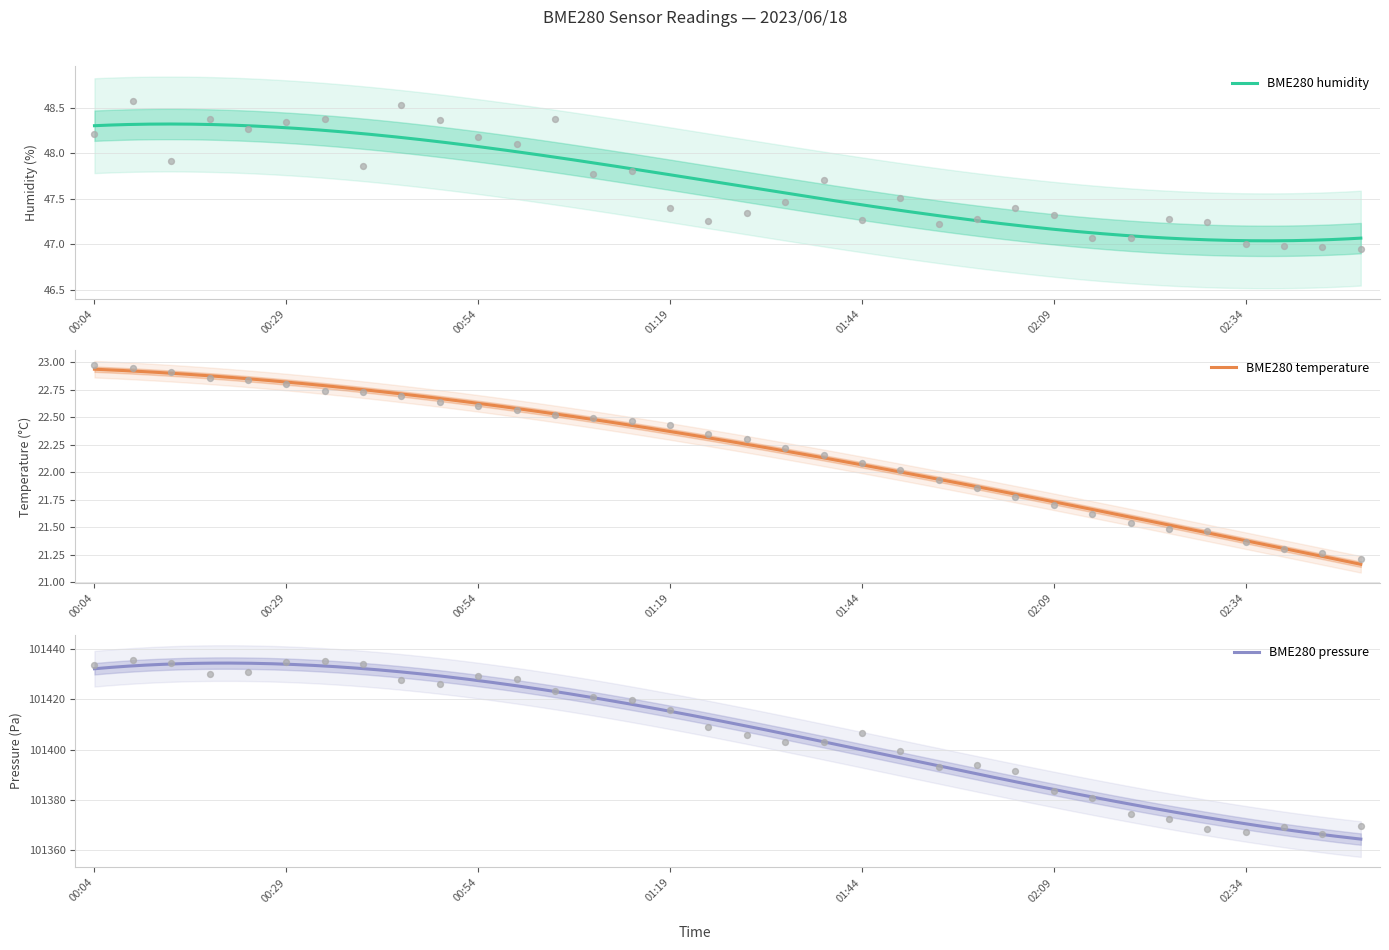

Is the value of BME280_temperature at 02:09 greater than the value of BME280_humidity at 01:34?

No